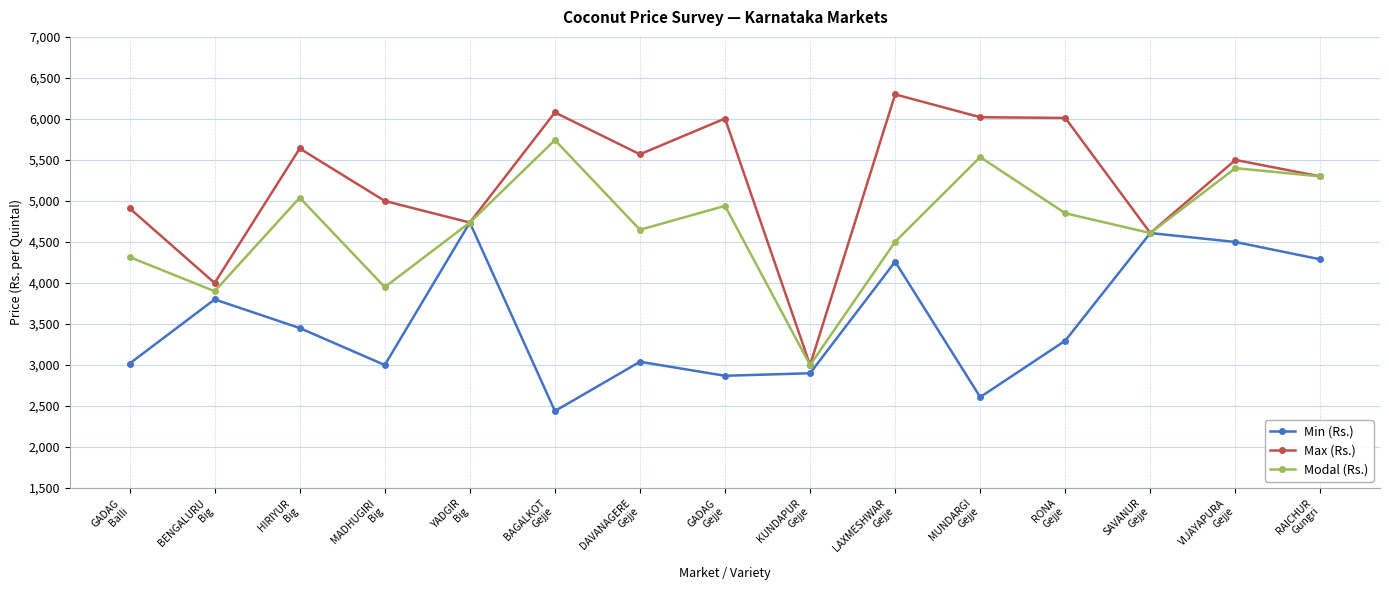

Rank the series by their maximum value, from highest to lowest.

Max (Rs.), Modal (Rs.), Min (Rs.)